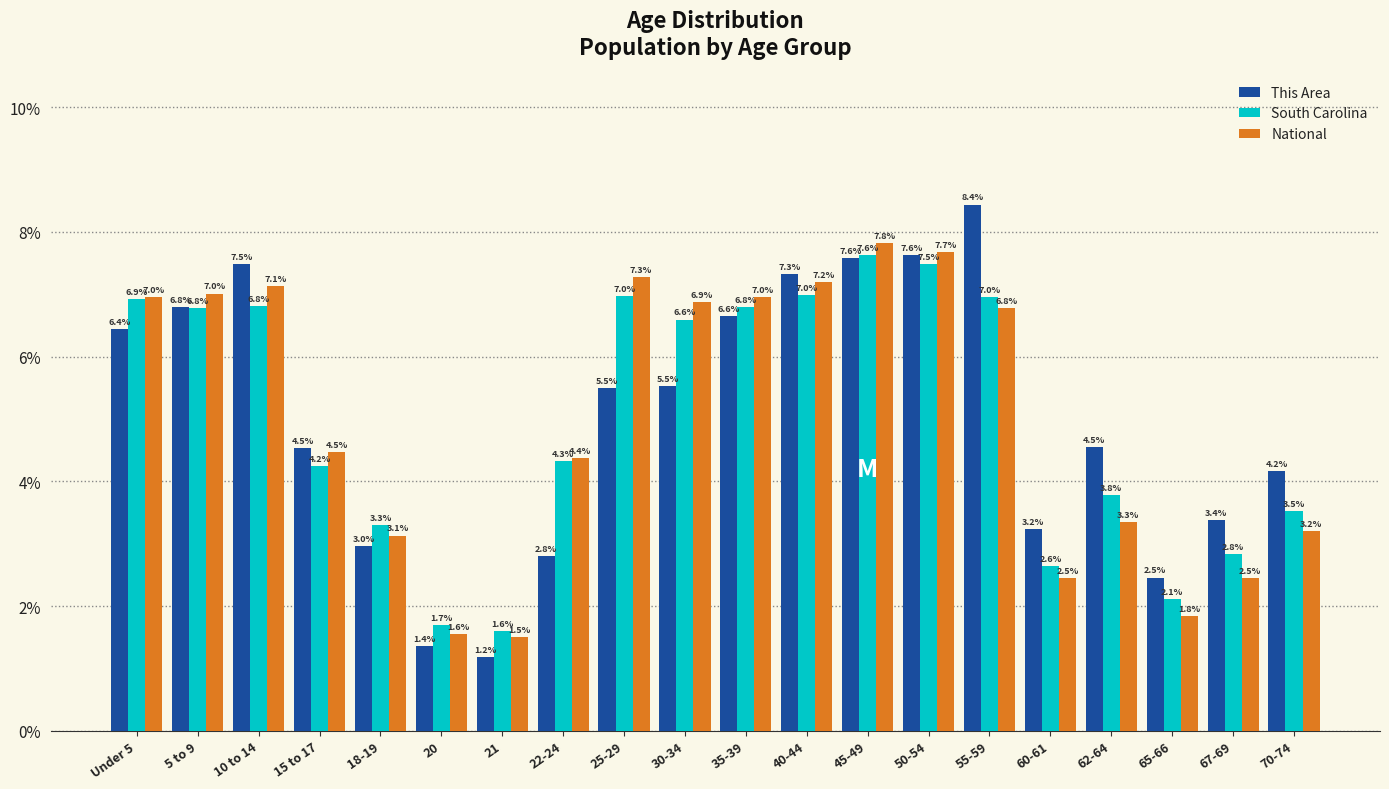

Reading left to right, transcribe all the data shown in this chart.

This Area: Under 5=6.4	5 to 9=6.8	10 to 14=7.5	15 to 17=4.5	18-19=3.0	20=1.4	21=1.2	22-24=2.8	25-29=5.5	30-34=5.5	35-39=6.6	40-44=7.3	45-49=7.6	50-54=7.6	55-59=8.4	60-61=3.2	62-64=4.5	65-66=2.5	67-69=3.4	70-74=4.2
South Carolina: Under 5=6.9	5 to 9=6.8	10 to 14=6.8	15 to 17=4.2	18-19=3.3	20=1.7	21=1.6	22-24=4.3	25-29=7.0	30-34=6.6	35-39=6.8	40-44=7.0	45-49=7.6	50-54=7.5	55-59=7.0	60-61=2.6	62-64=3.8	65-66=2.1	67-69=2.8	70-74=3.5
National: Under 5=7.0	5 to 9=7.0	10 to 14=7.1	15 to 17=4.5	18-19=3.1	20=1.6	21=1.5	22-24=4.4	25-29=7.3	30-34=6.9	35-39=7.0	40-44=7.2	45-49=7.8	50-54=7.7	55-59=6.8	60-61=2.5	62-64=3.3	65-66=1.8	67-69=2.5	70-74=3.2